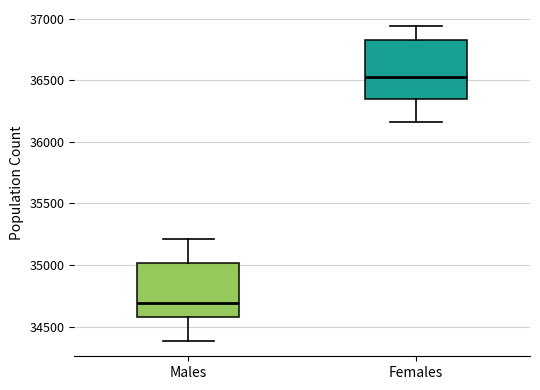

Reading left to right, transcribe this box plot: for each box, give where its median line is, the range the box spans, and where its two whiskers end, as read against the y-axis. The values are not printed on the chart, so give them approximately, as read against the axis.

Males: median 34700, box 34550 to 35000, whiskers 34400 to 35200
Females: median 36550, box 36350 to 36850, whiskers 36150 to 36950